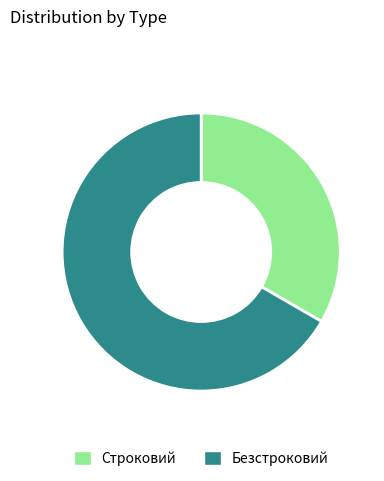

Is there any slice that represents more than half of the pie?

Yes